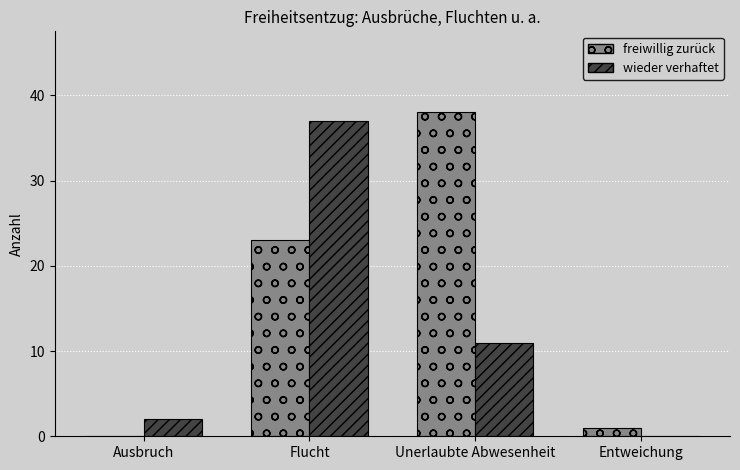

At which label is freiwillig zurück closest to 19?

Flucht